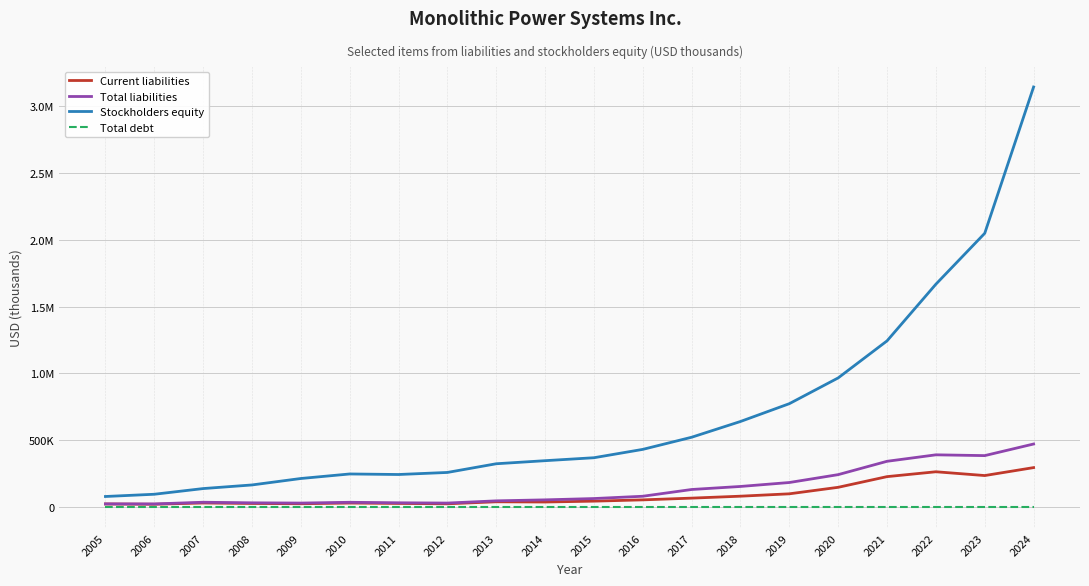

The value of Current liabilities at 2020 is 146969. True or false?

True